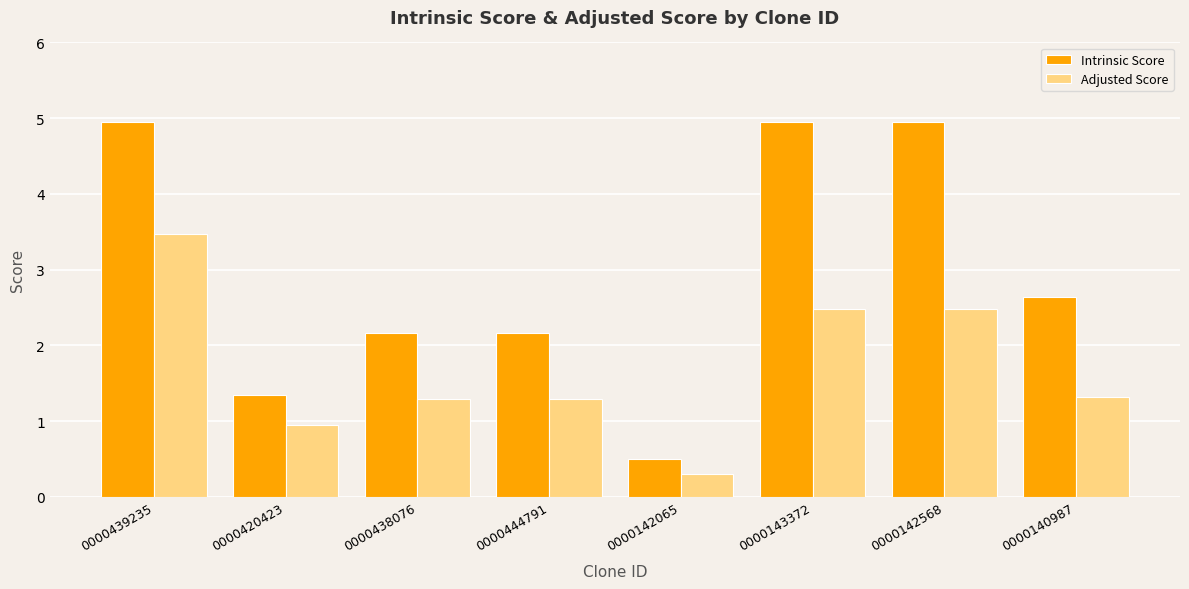

What position from the left is 0000438076?

3